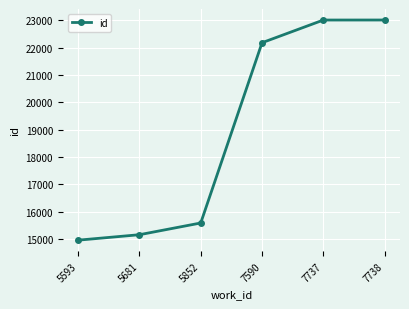

True or false: the data shows 15155 at 5681.

True